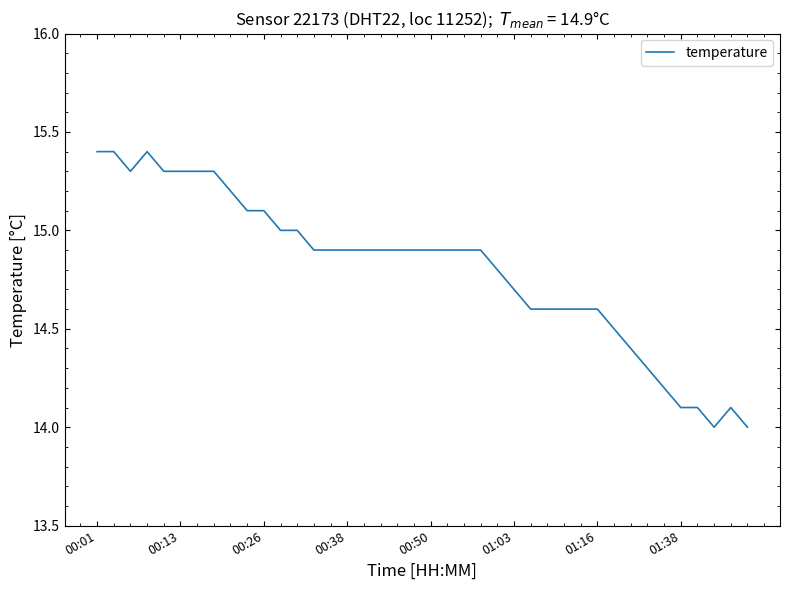

What is the maximum value shown in the chart?

15.4